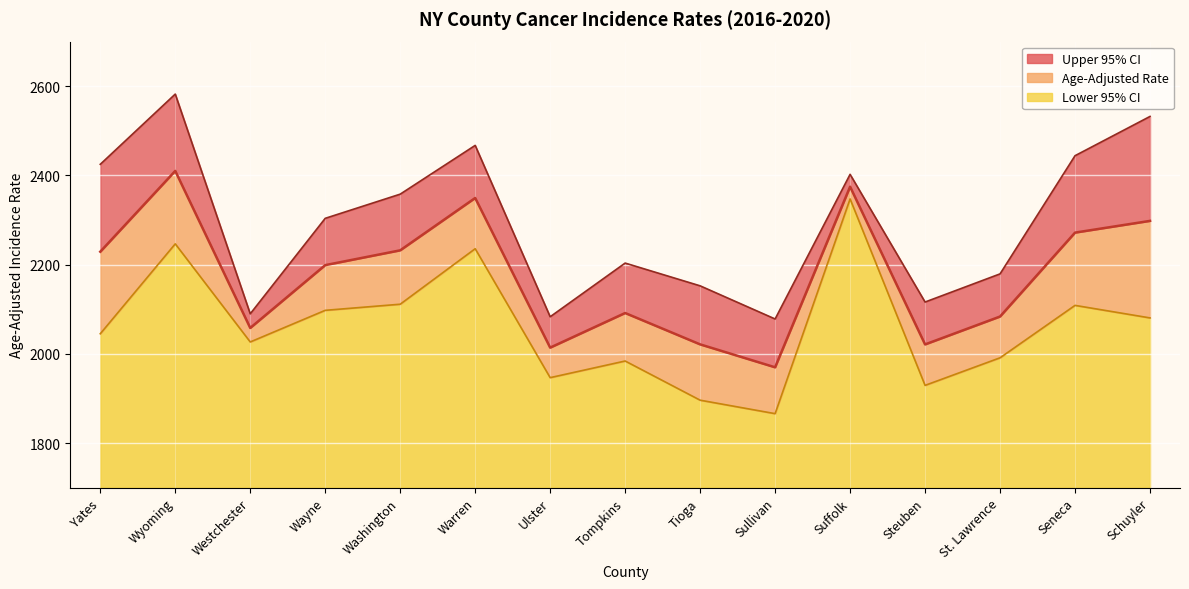

True or false: Lower 95% CI has a value of 1866.1 at Sullivan.

True